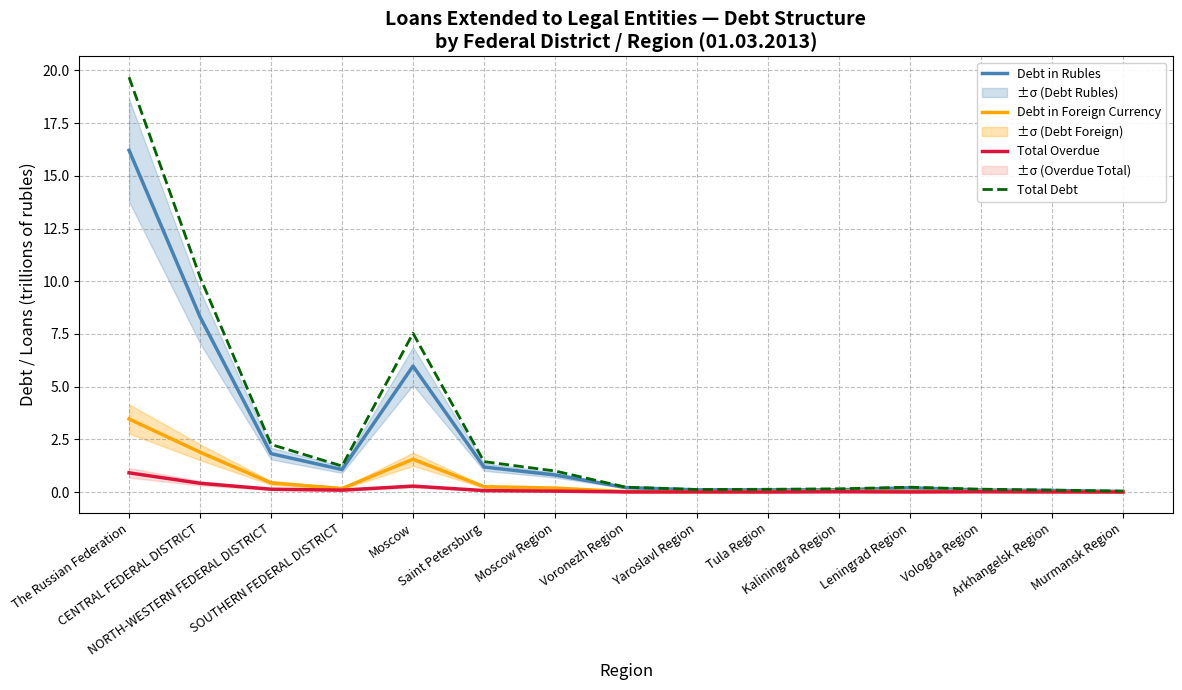

Is it true that Total Overdue equals 0.7 at CENTRAL FEDERAL DISTRICT?

False